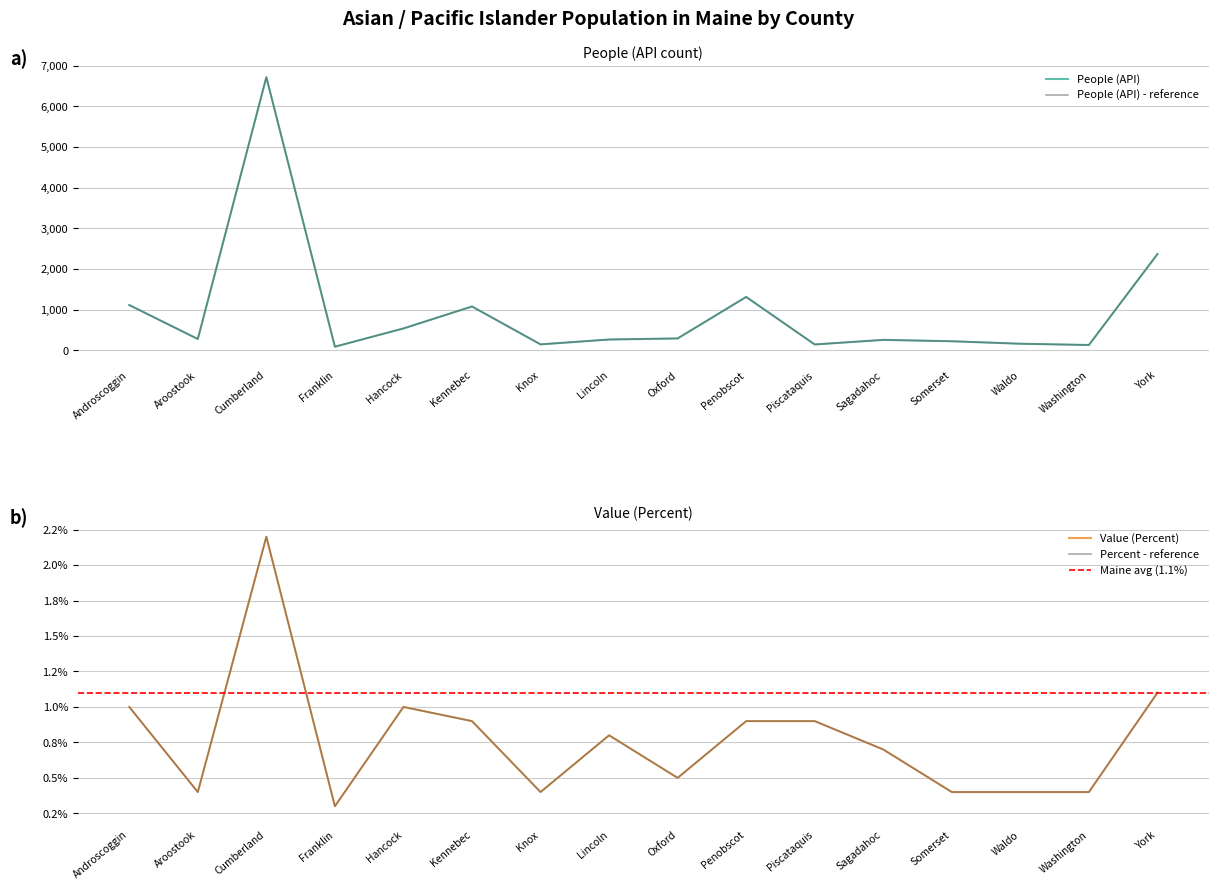

At which category is the sum across all series the highest?

Cumberland